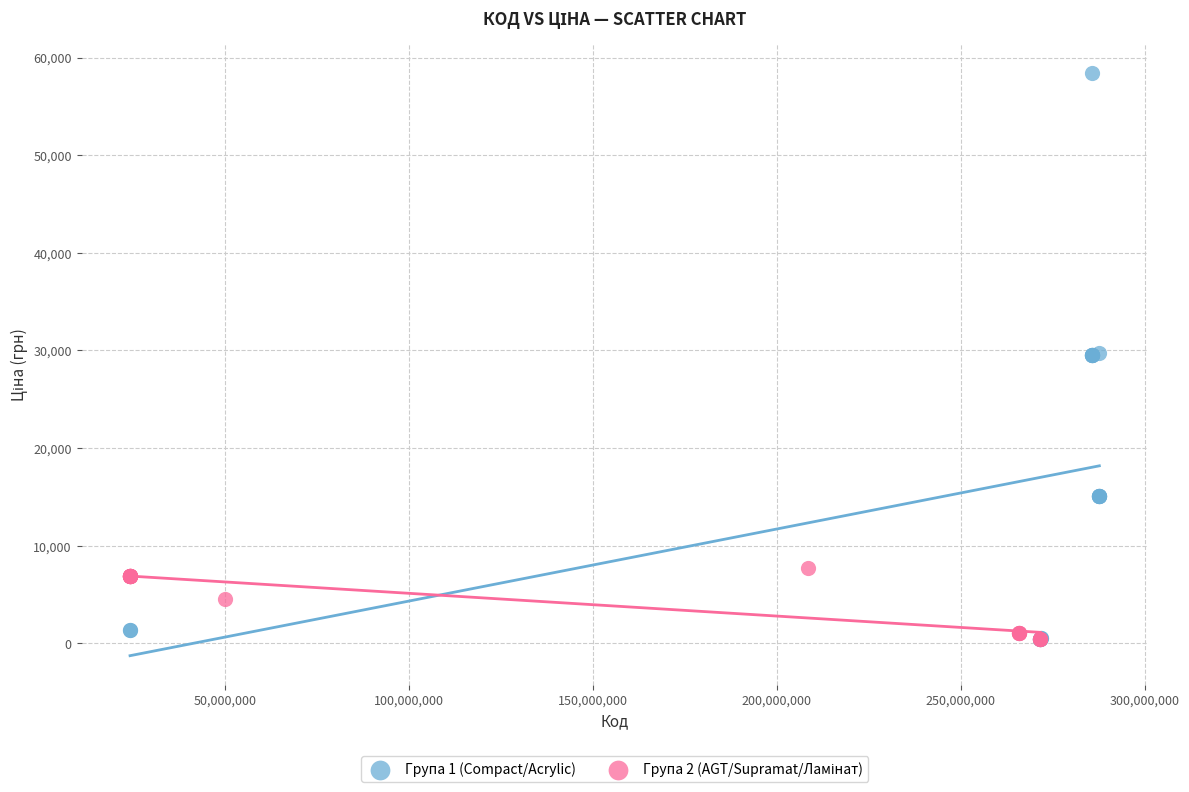

Which series reaches the maximum Y coordinate?

Група 1 (Compact/Acrylic)